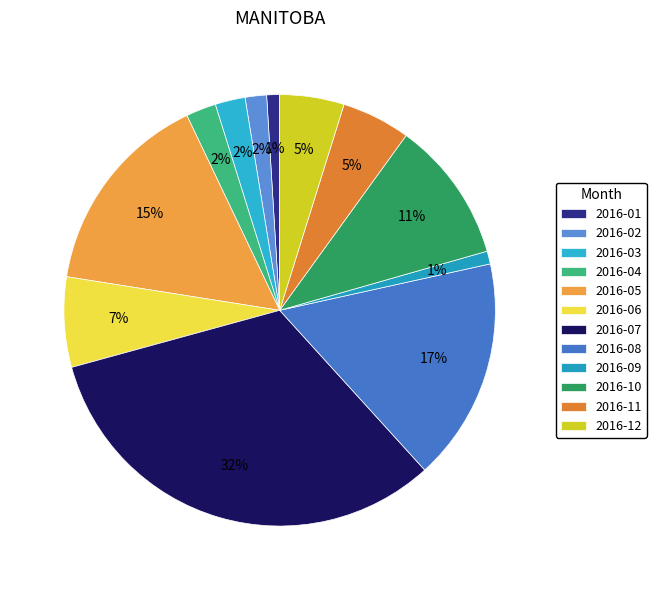

To the nearest percent, what portion does 2016-05 represent?

15%